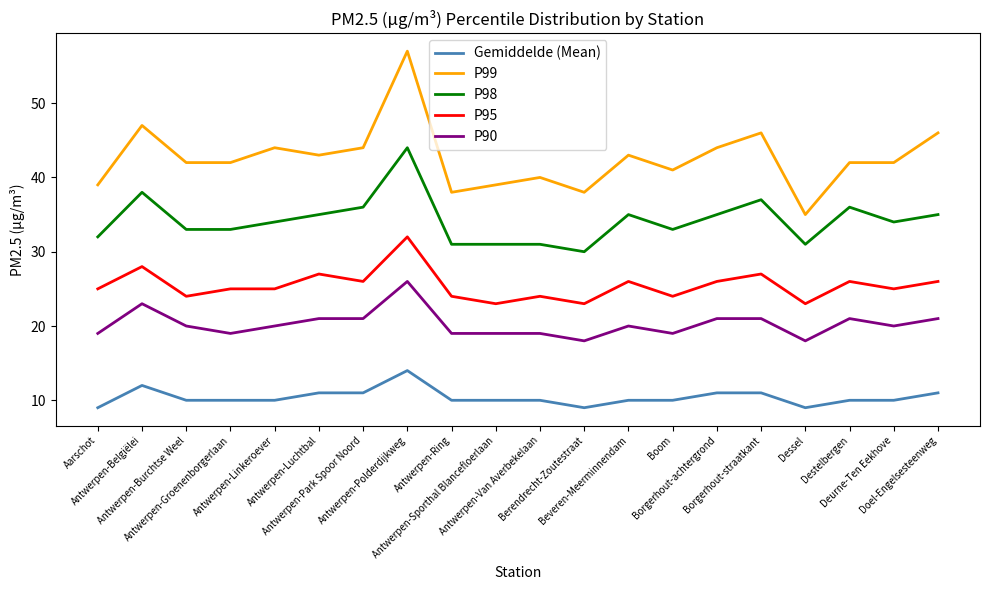

Rank the series by their maximum value, from highest to lowest.

P99, P98, P95, P90, Gemiddelde (Mean)